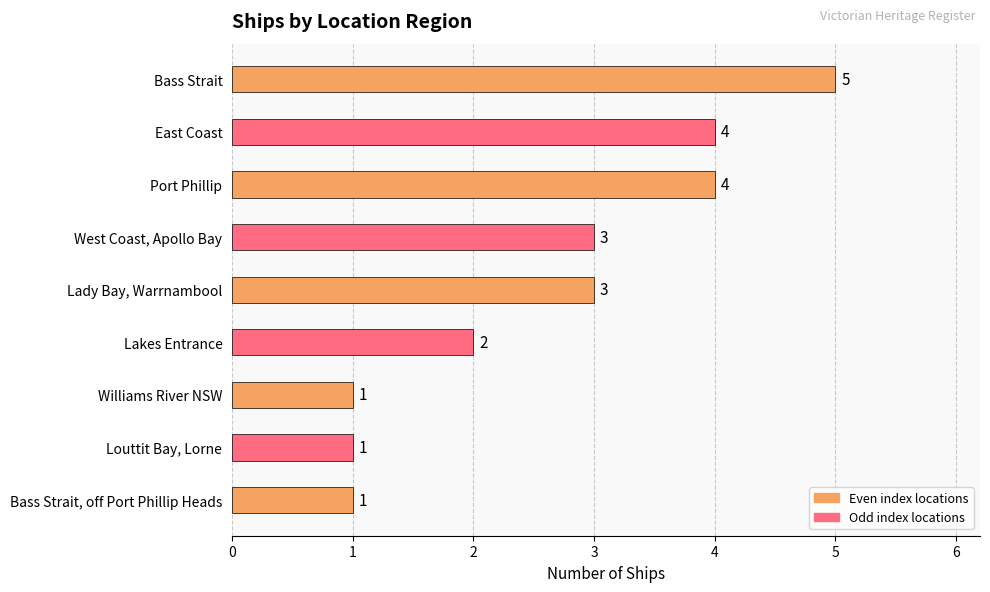

What is the smallest value displayed?

1